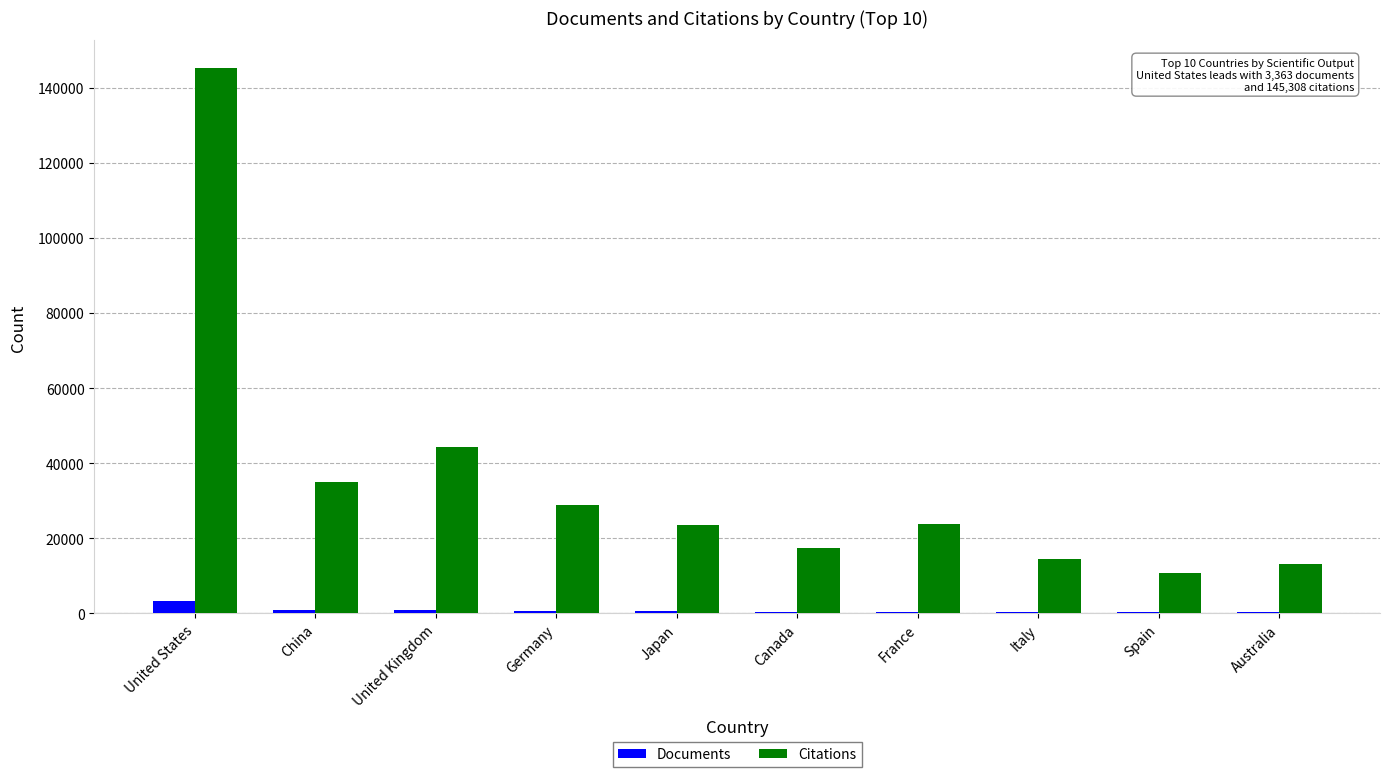

Which category has the highest value across all series?

United States